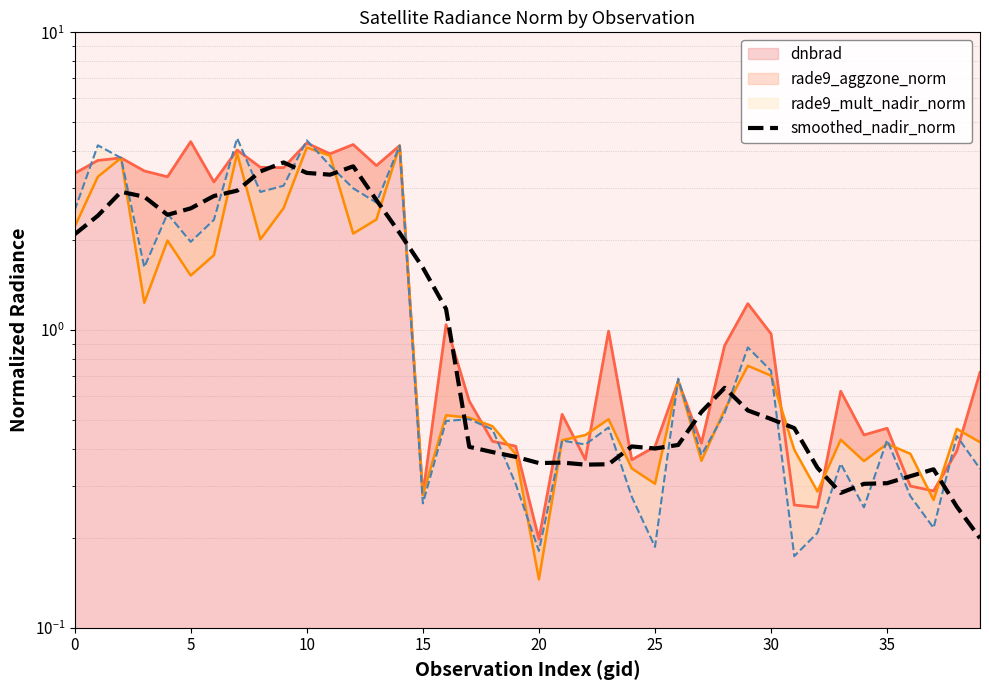

The chart shows a value of 0.9 at 27. True or false?

False